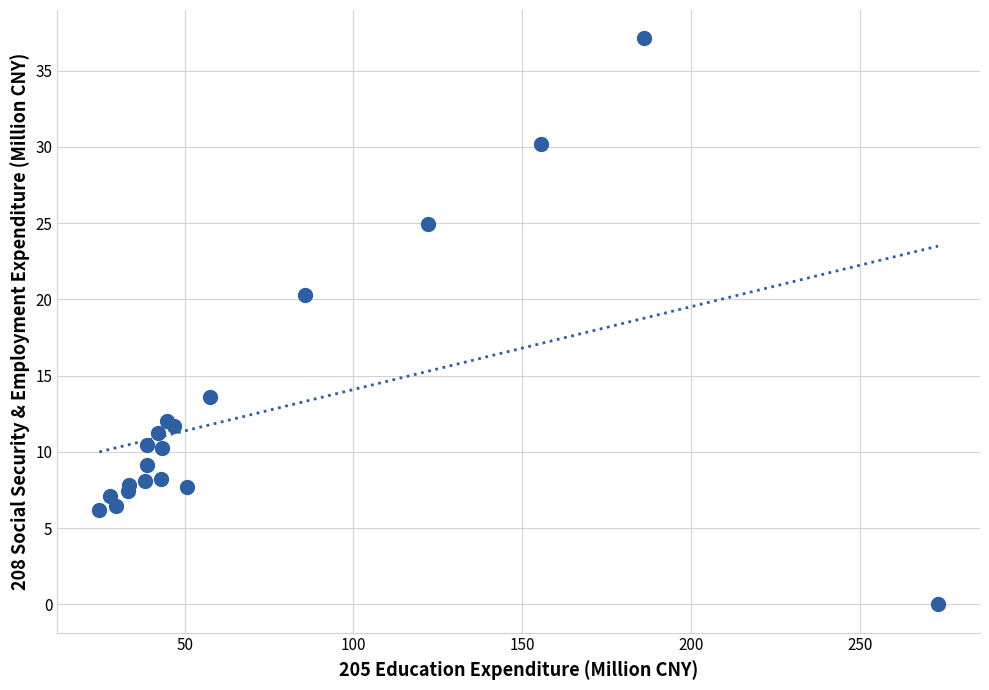

What Y value in the scatter plot is closest to 18?

20.3